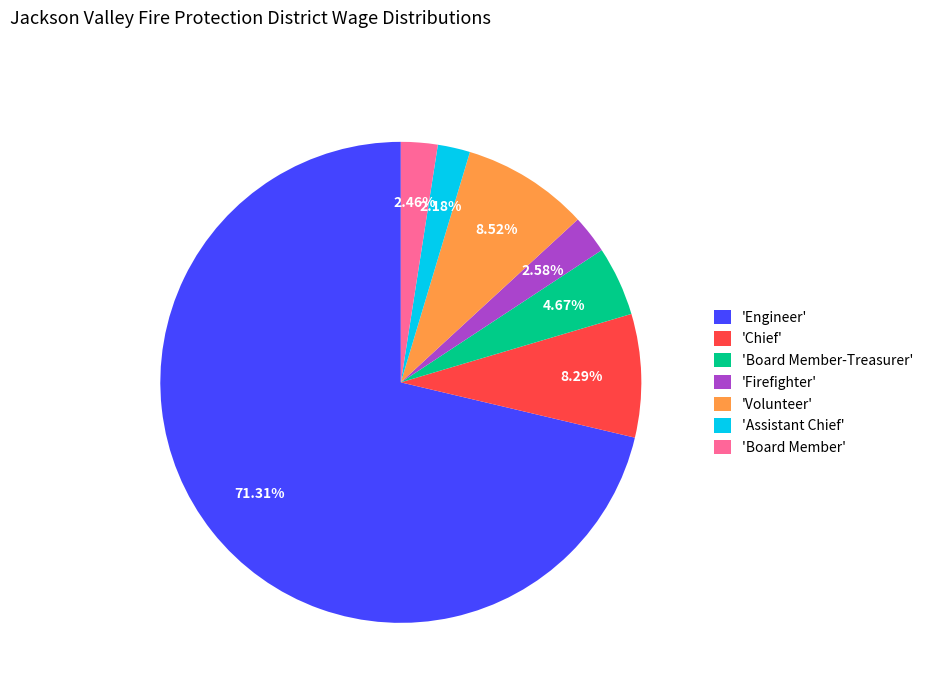

Combined, do 'Assistant Chief' and 'Board Member' account for over 50%?

No